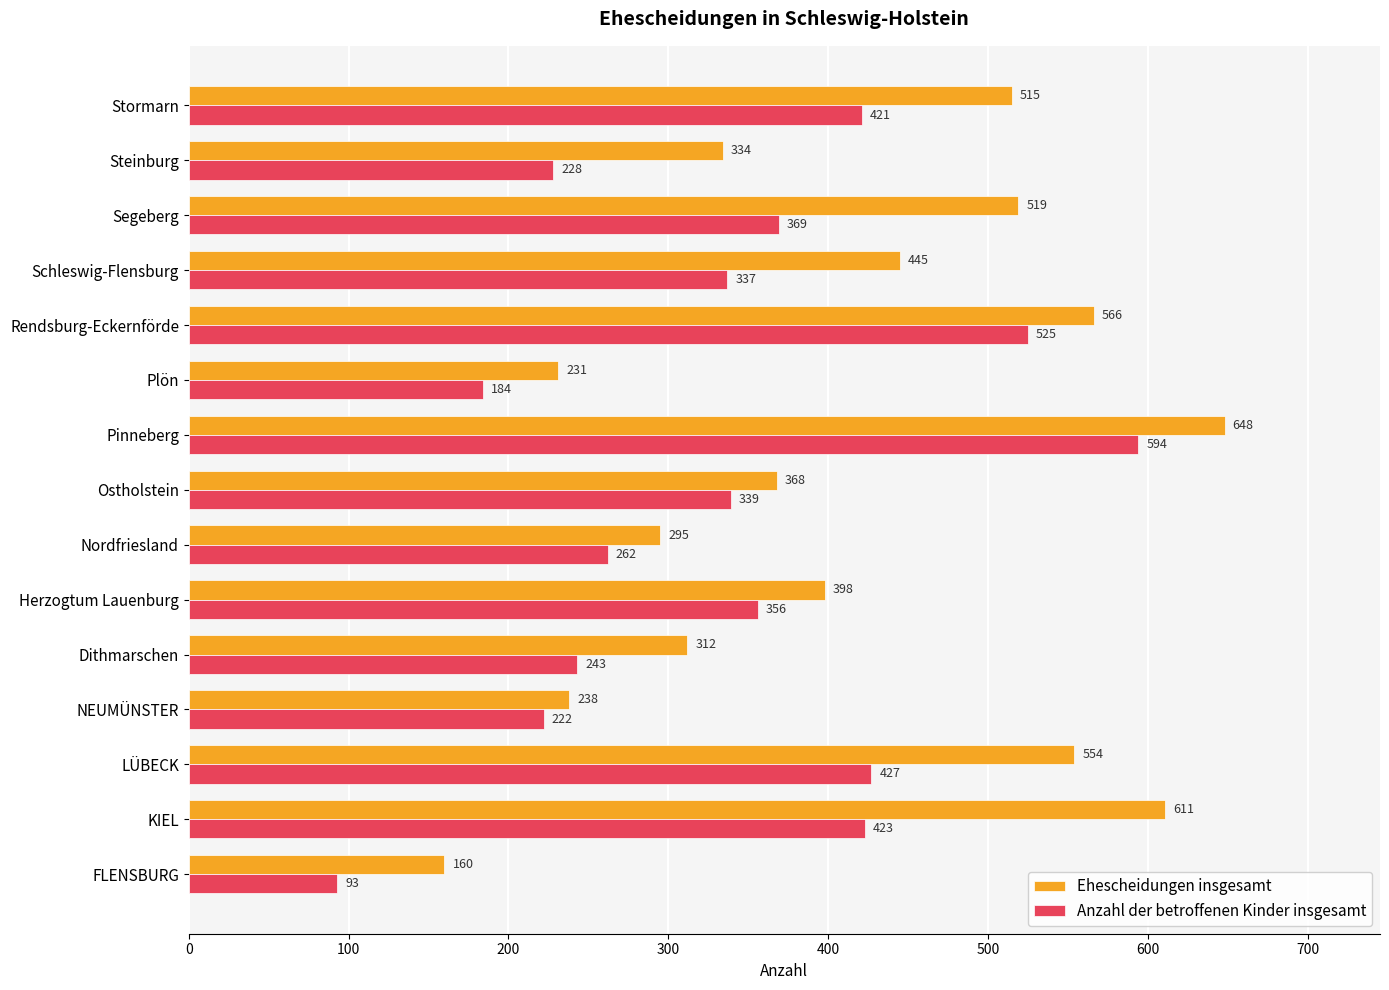

What is the difference between the maximum and minimum values in the Anzahl der betroffenen Kinder insgesamt series?

501